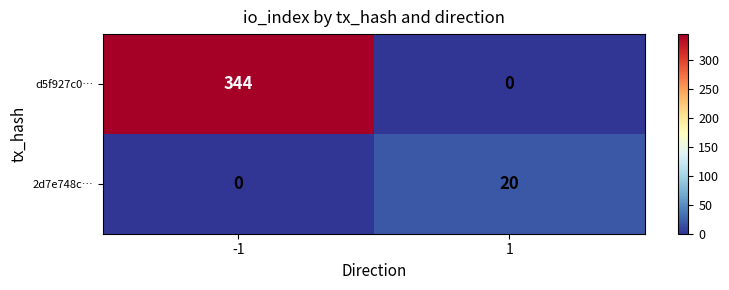

The value of 2d7e748c… at 1 is 30. True or false?

False